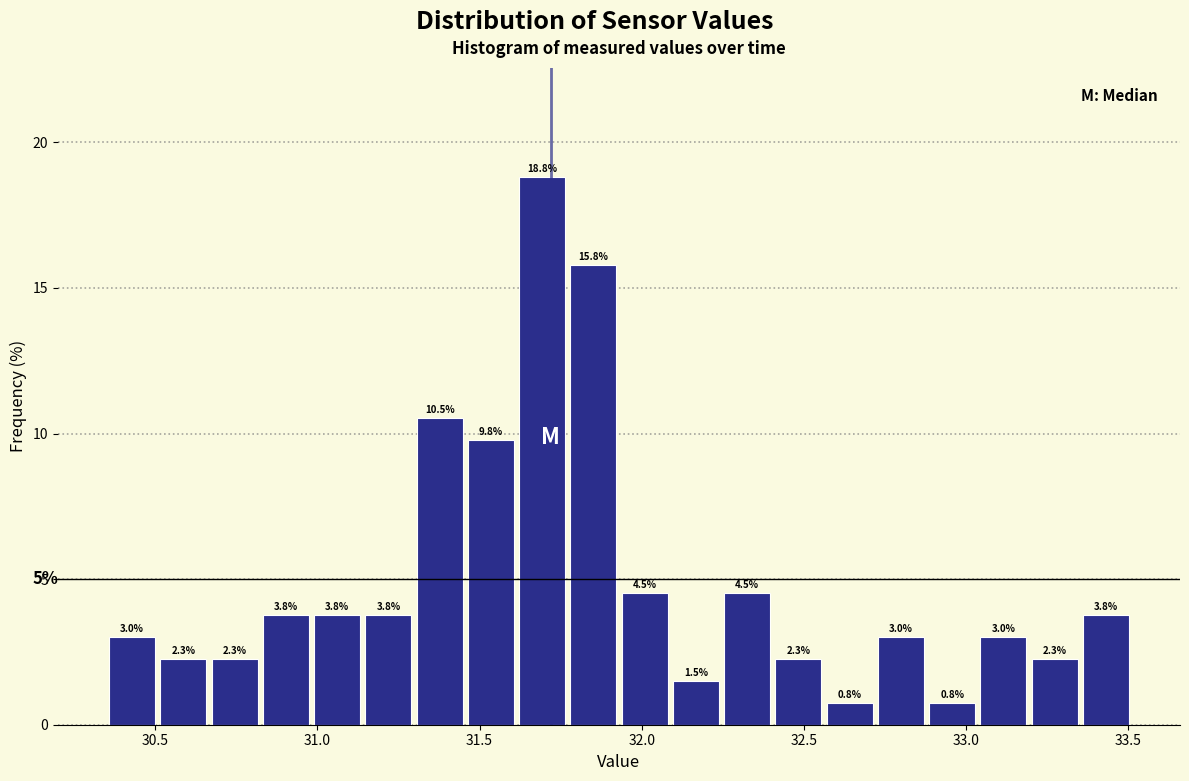

Around what value on the x-axis is the tallest bar? Give the approximate position of its centre, as read against the axis.

31.70